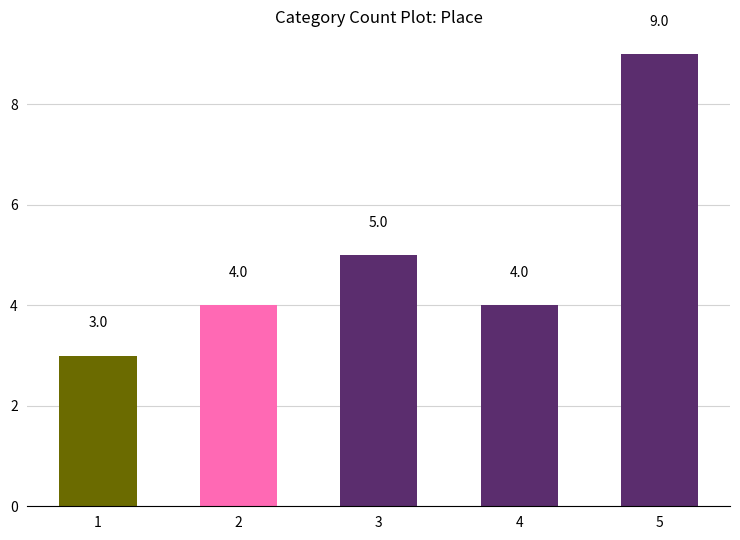

Which label corresponds to the smallest value in the chart?

1